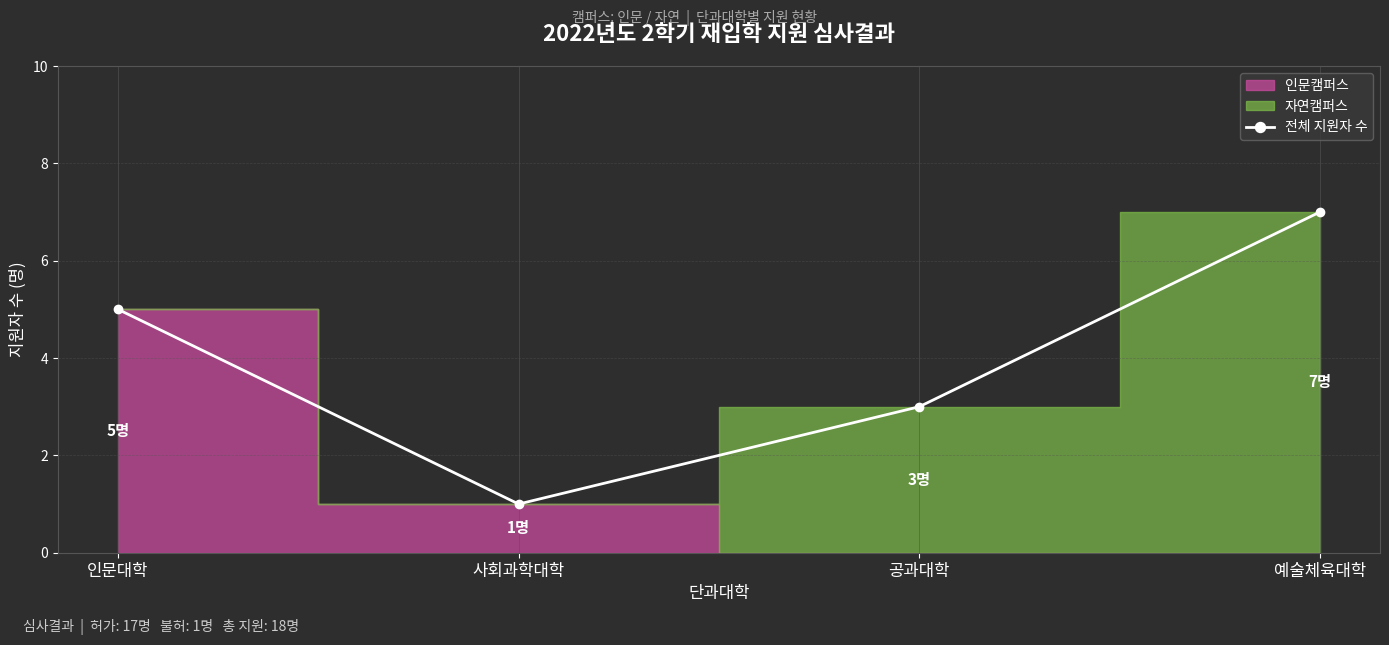

At which category does the data reach its first local valley?

사회과학대학